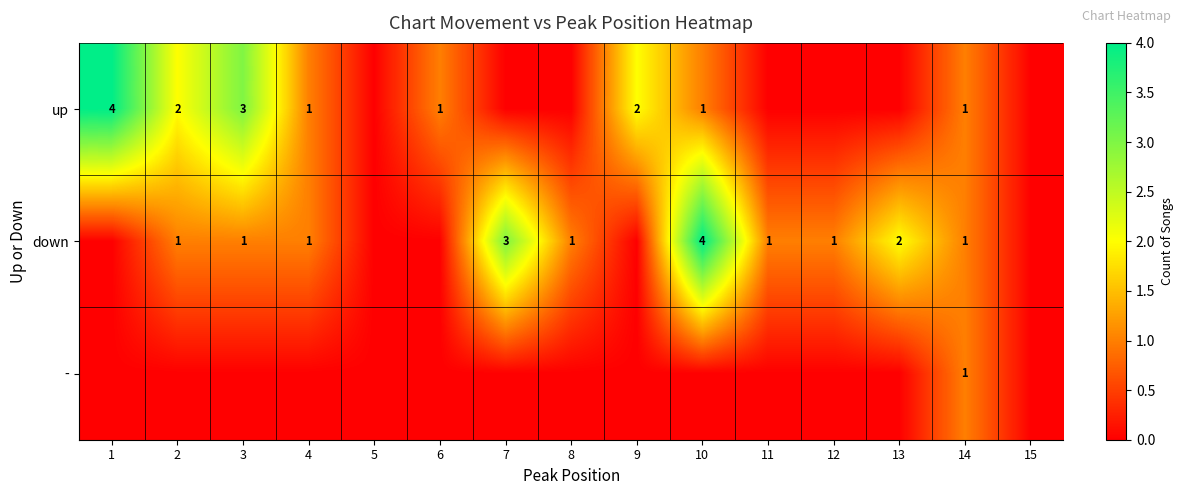

Which has a higher value, 5 or 10?

10